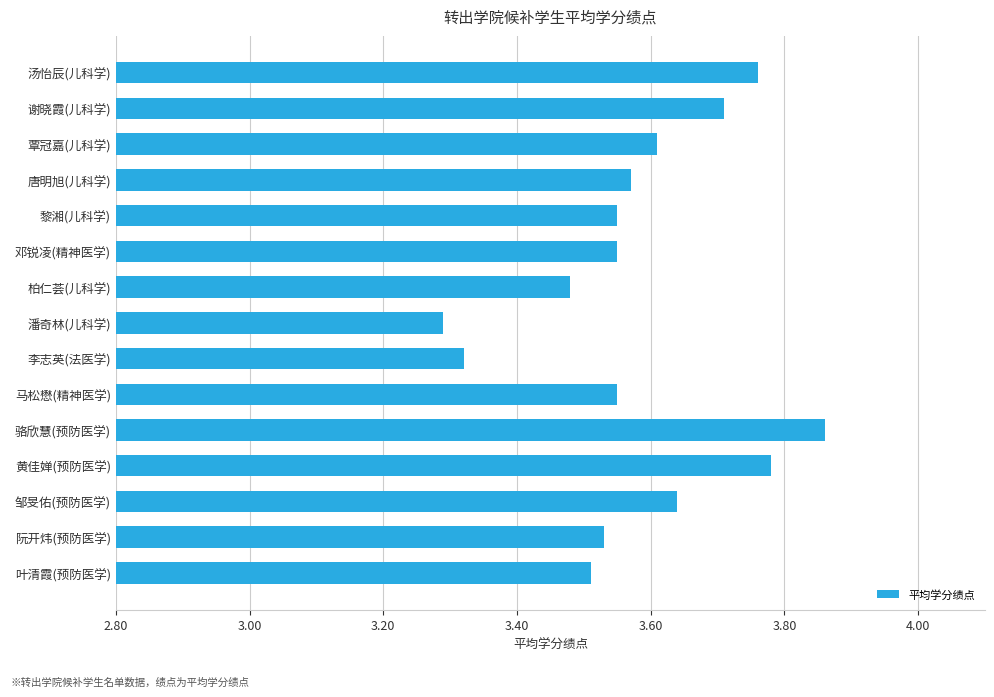

Which label corresponds to the smallest value in the chart?

潘奇林(儿科学)